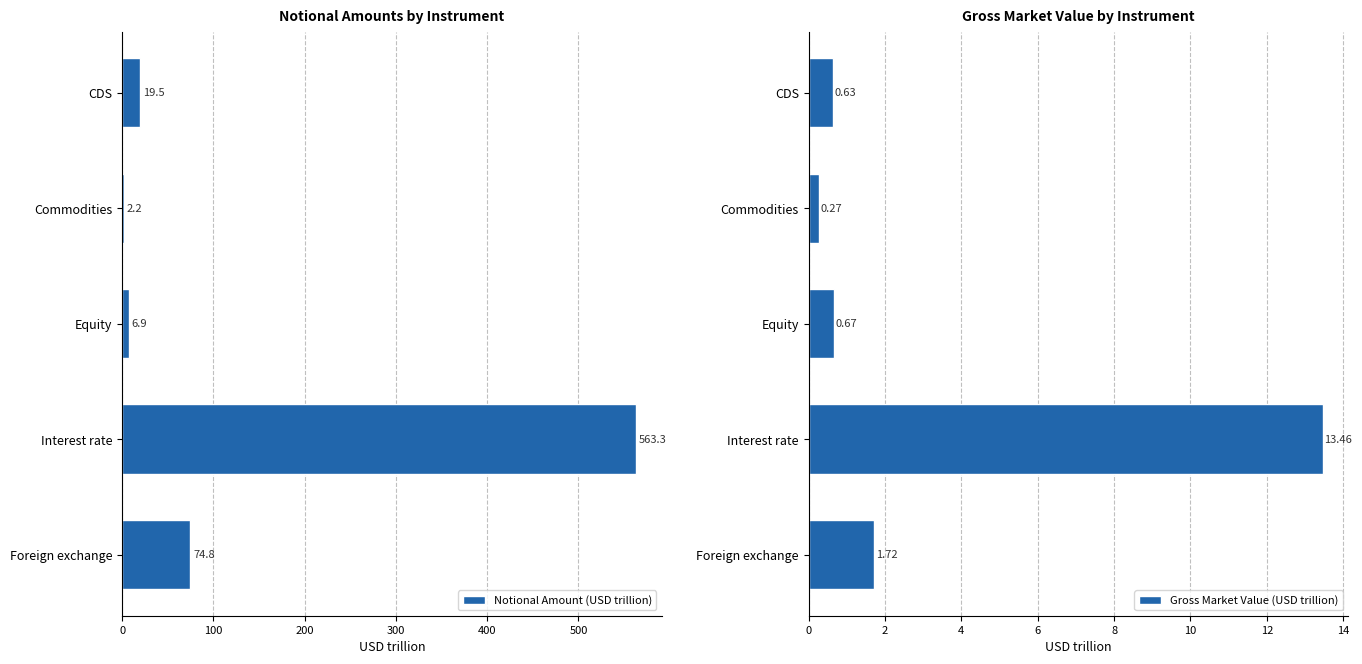

List the series in order of their peak value, lowest first.

Gross Market Value (USD trillion), Notional Amount (USD trillion)